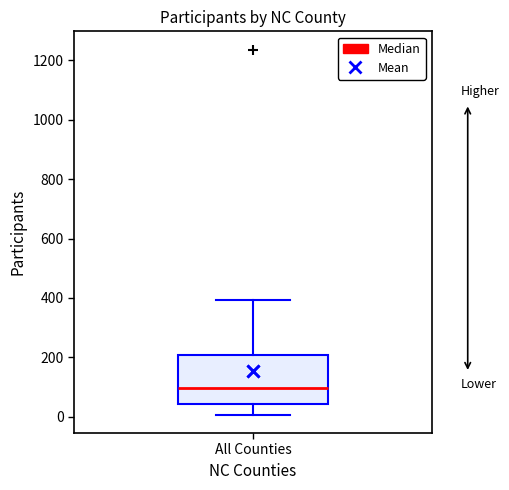

Read this box plot against the y-axis: the position of the median line, the range covered by the box, and the ends of both whiskers. The values are not printed on the chart, so give them approximately, as read against the axis.

median 100, box 40 to 200, whiskers 0 to 400